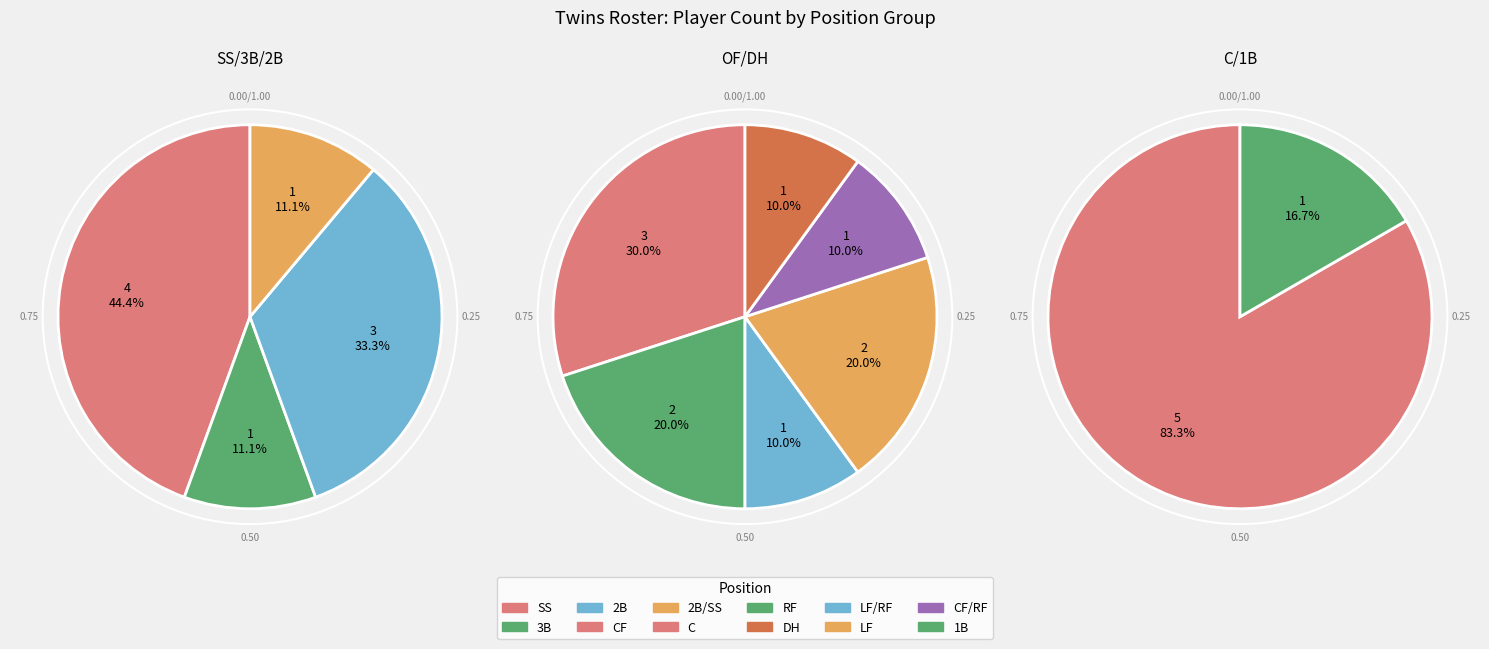

How many slices are in this pie chart?

12